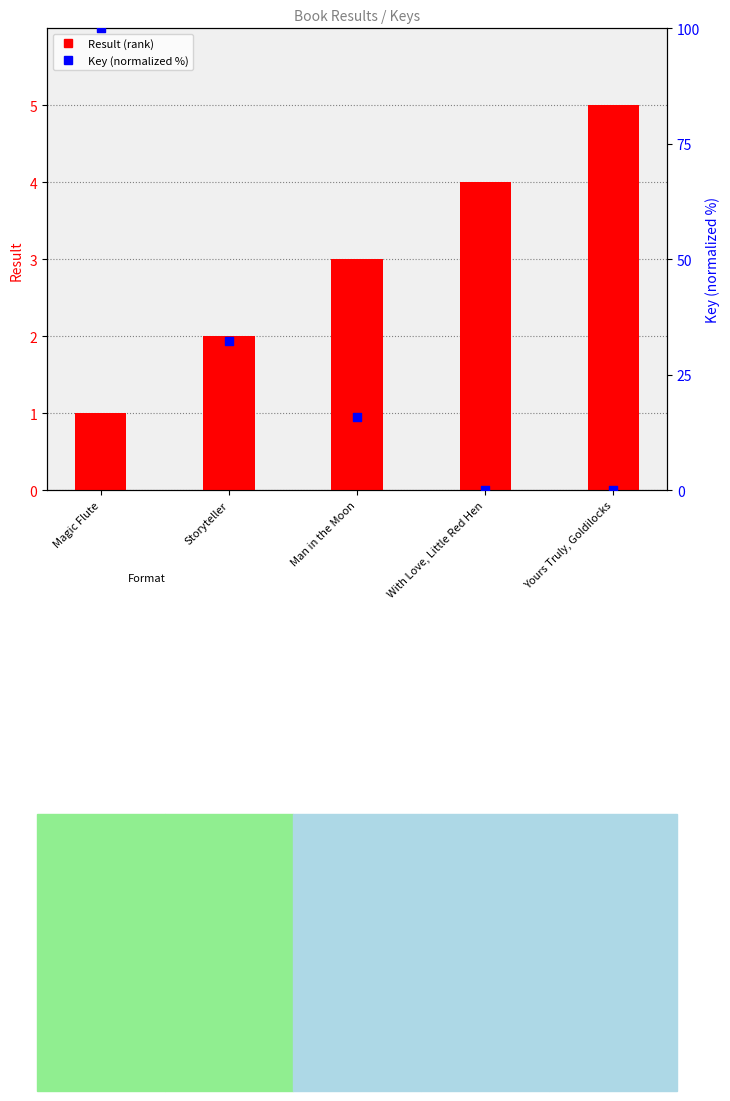

Which series has the largest total across all categories?

Key (normalized %)